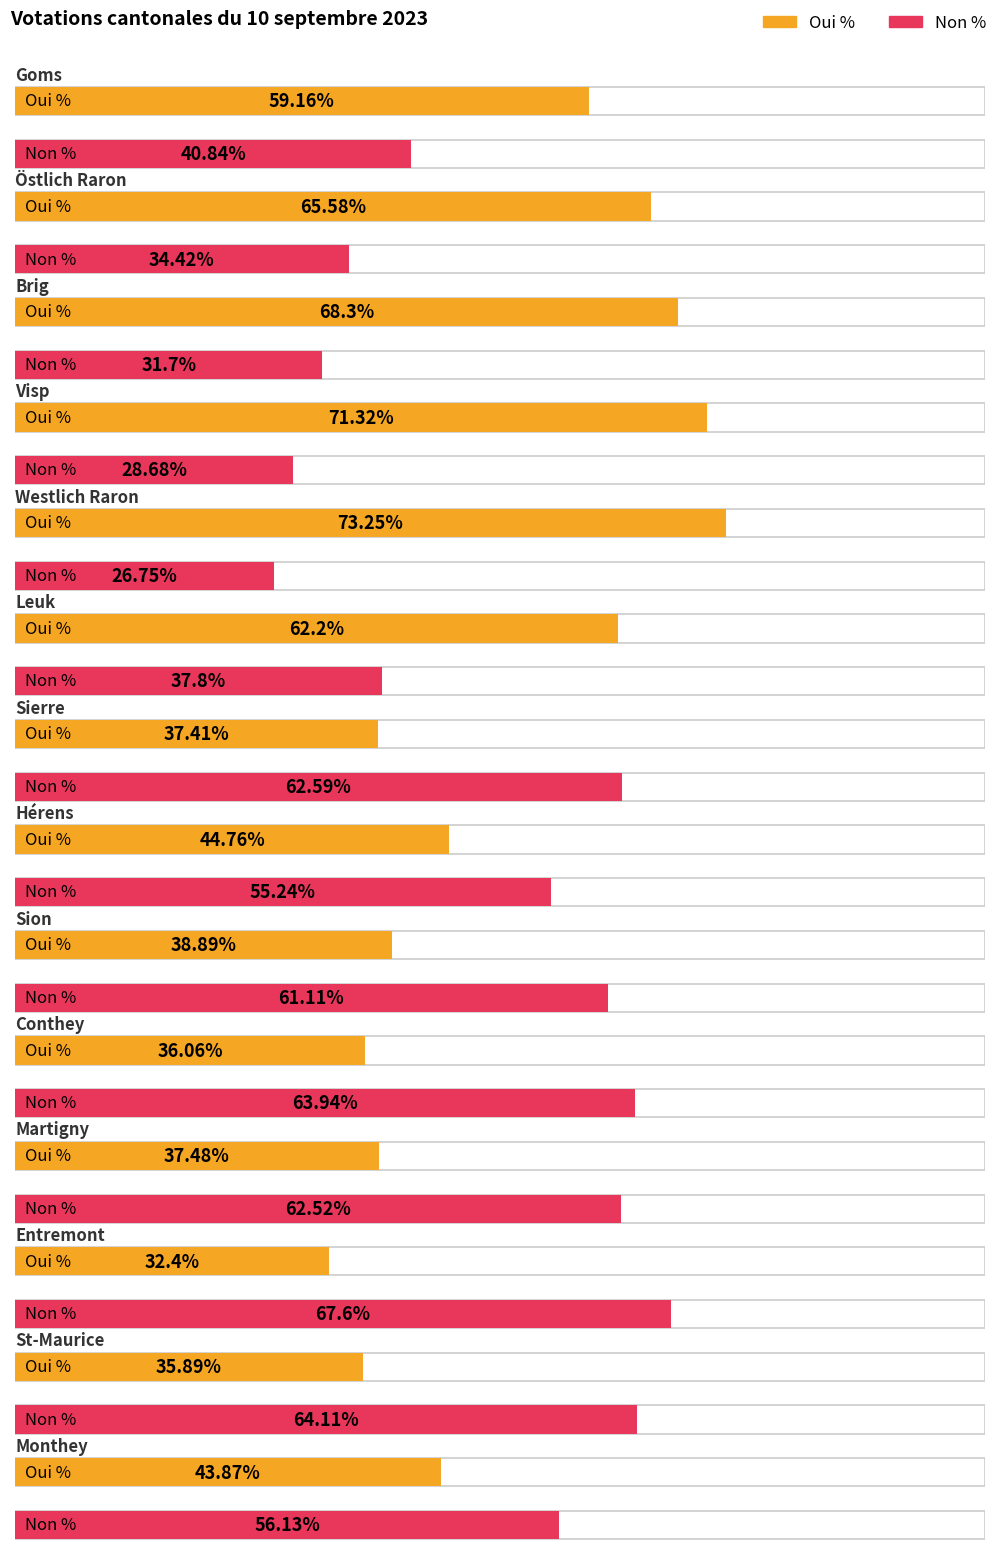

Which series changed the most between Leuk and Sierre?

Oui %